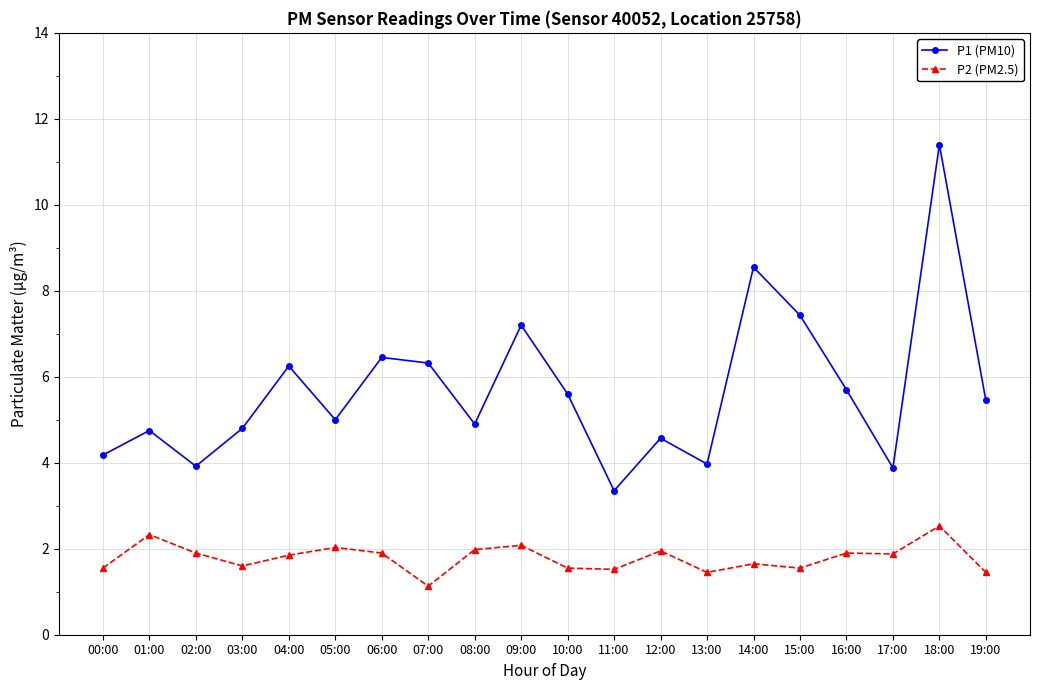

True or false: P2 (PM2.5) and P1 (PM10) cross at least once.

False